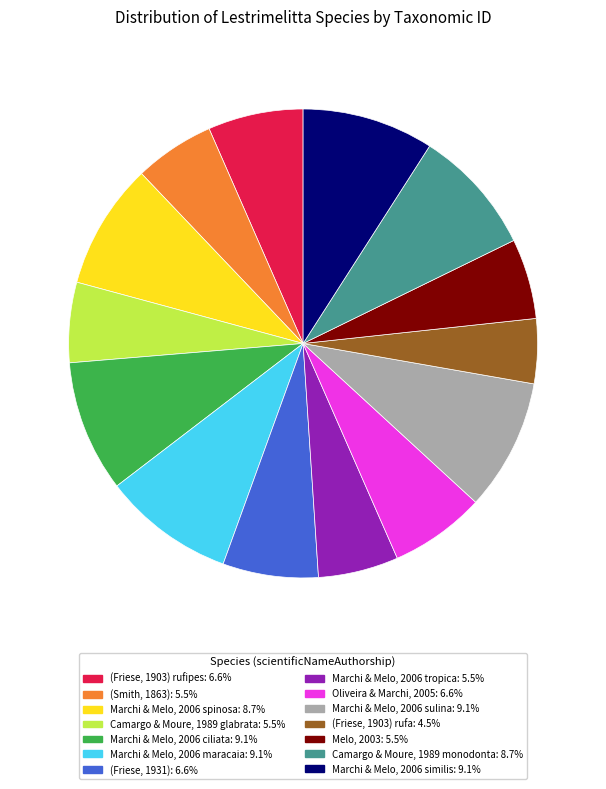

Is there a majority slice in this chart?

No